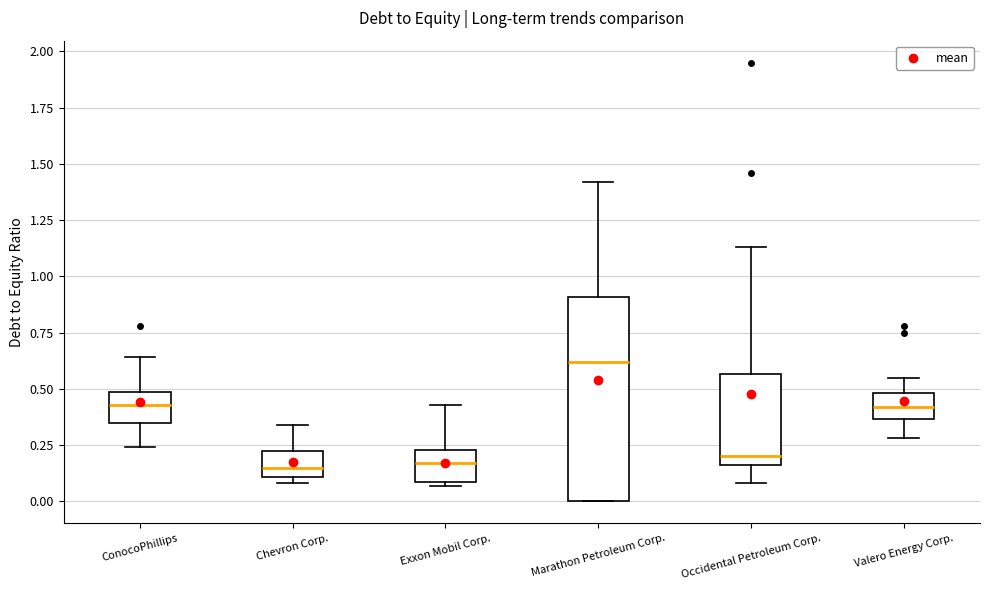

Which box has the highest median line?

Marathon Petroleum Corp.